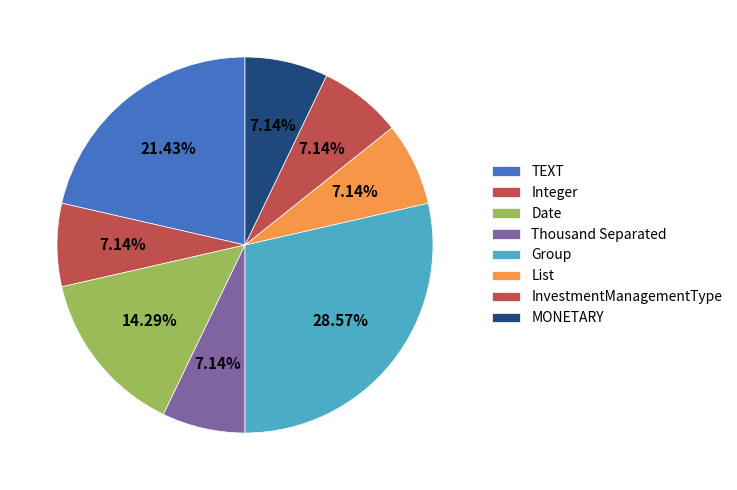

To the nearest percent, what portion does MONETARY represent?

7%